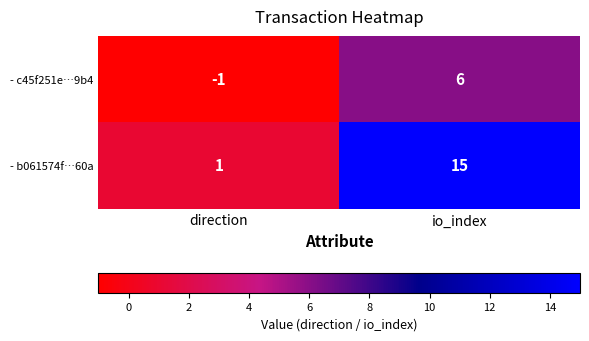

How many distinct data groups are displayed?

2